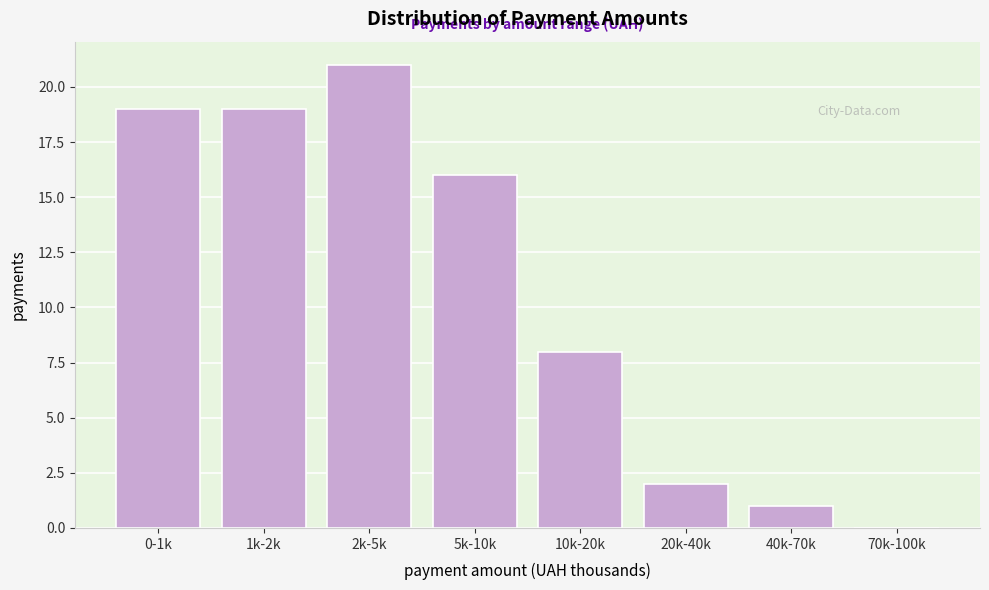

Reading right to left, transcribe all the data shown in this chart.

70k-100k=0	40k-70k=1	20k-40k=2	10k-20k=8	5k-10k=16	2k-5k=21	1k-2k=19	0-1k=19